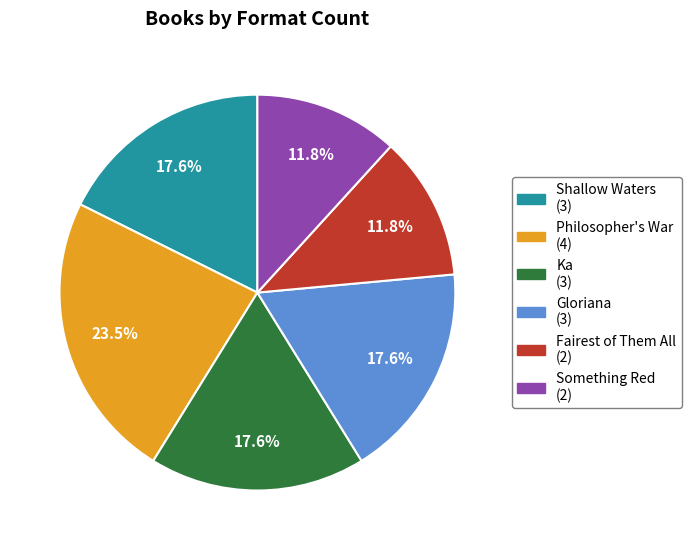

Between Shallow Waters and Something Red, which is larger?

Shallow Waters